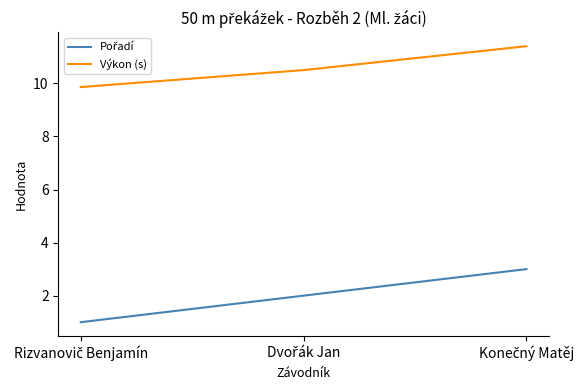

How many lines are shown in the chart?

2